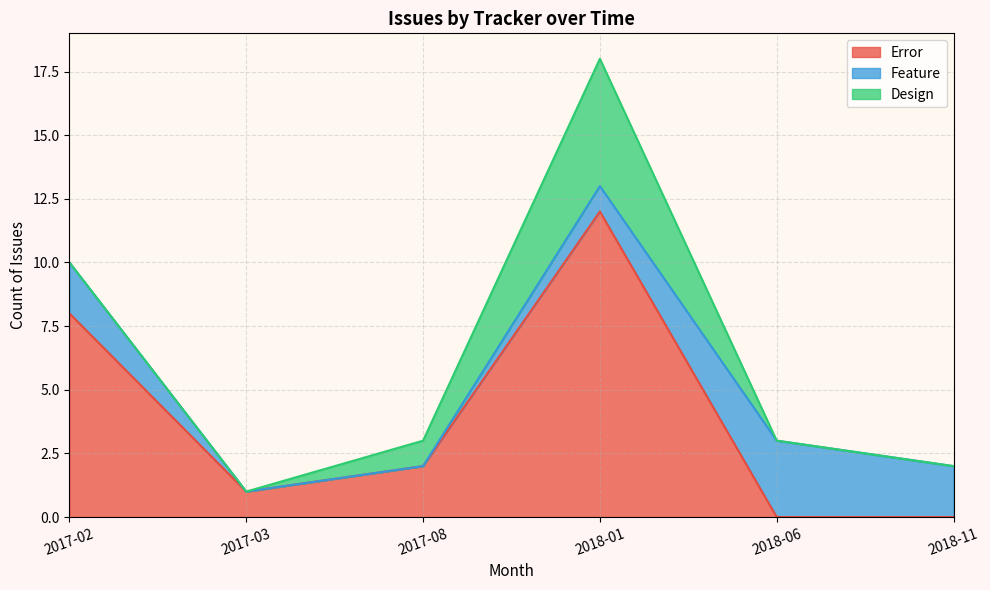

Where is Error nearest to the value 6?

2017-02